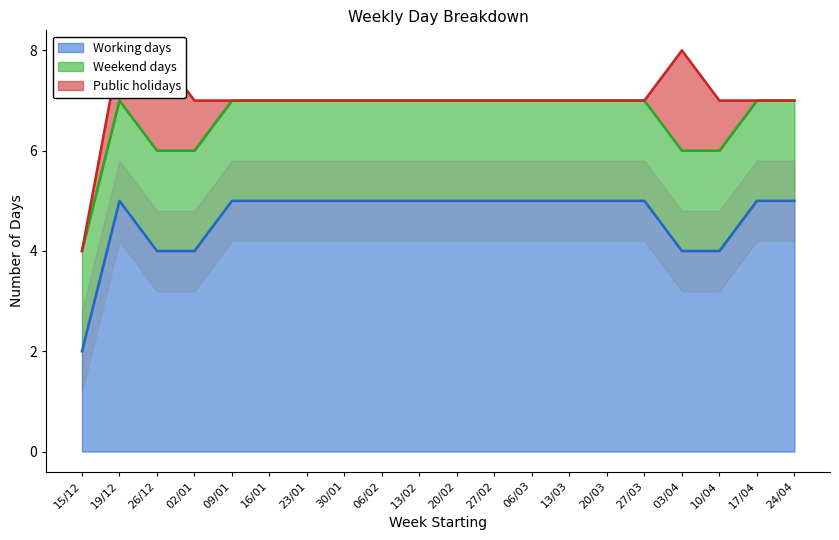

What is the average value of the Working days series?

5